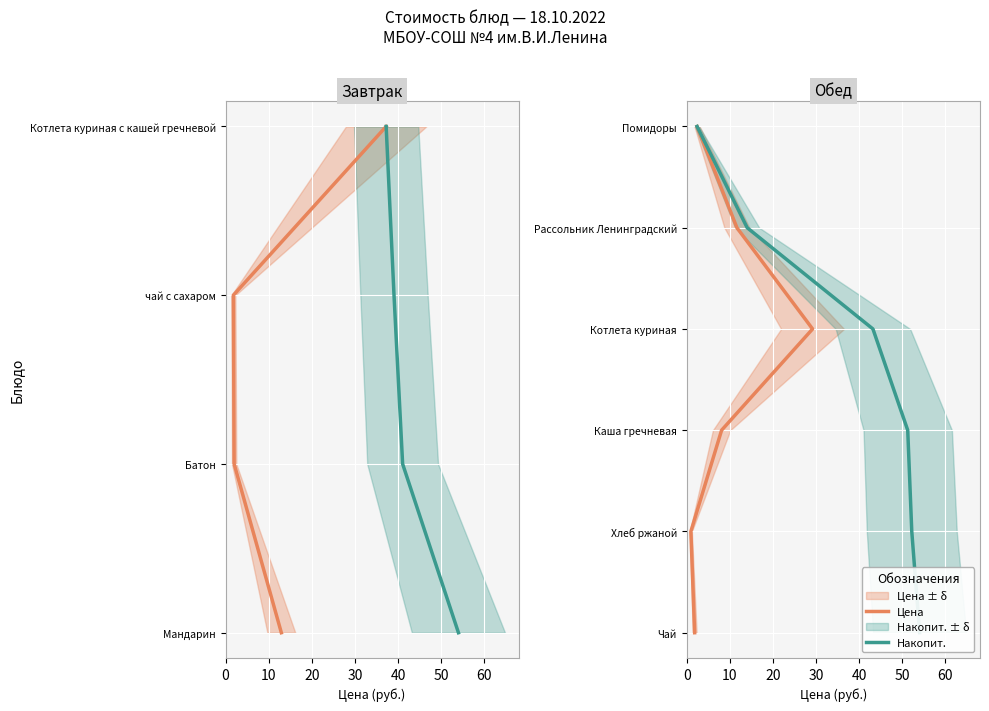

Read the Накопит. value at 20.

2